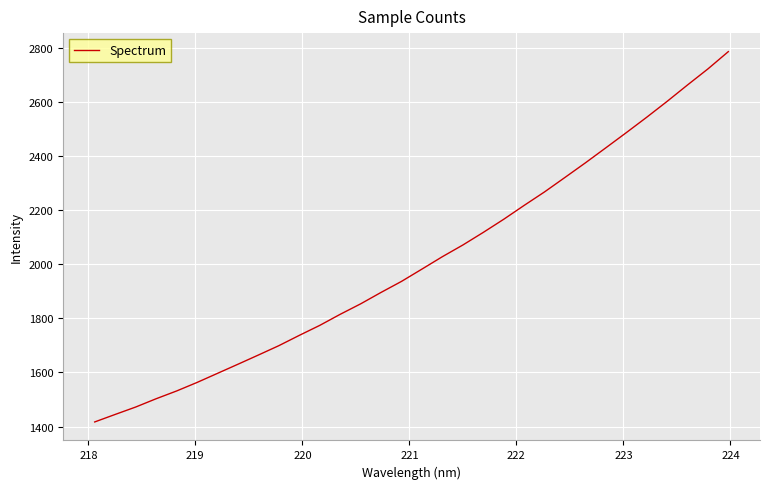

Does the chart display data point markers on the line(s)?

No